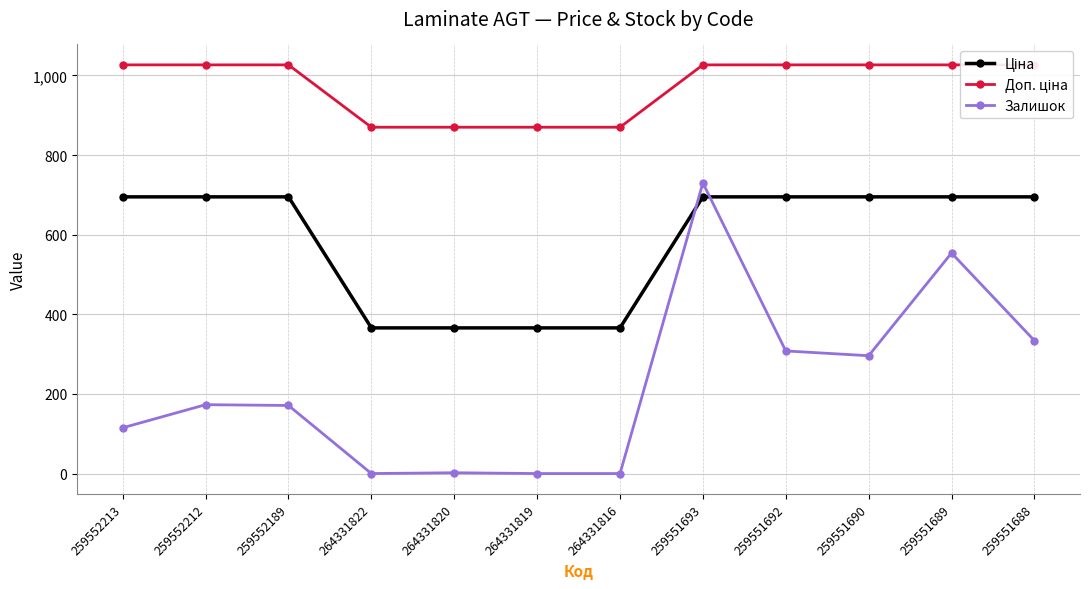

What is the label of the 3rd point from the left?

259552189